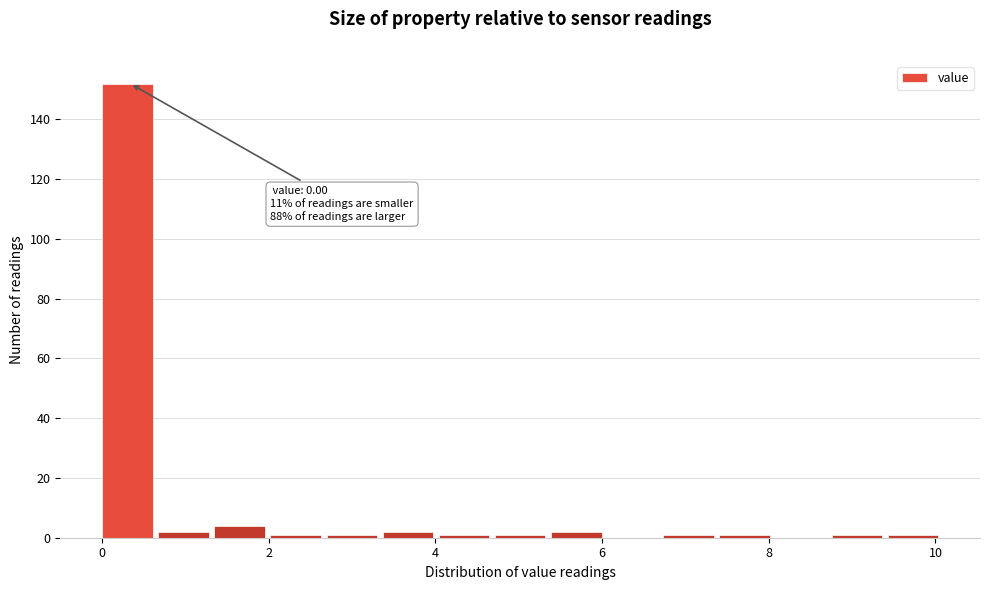

Around what value on the x-axis is the tallest bar? Give the approximate position of its centre, as read against the axis.

0.4